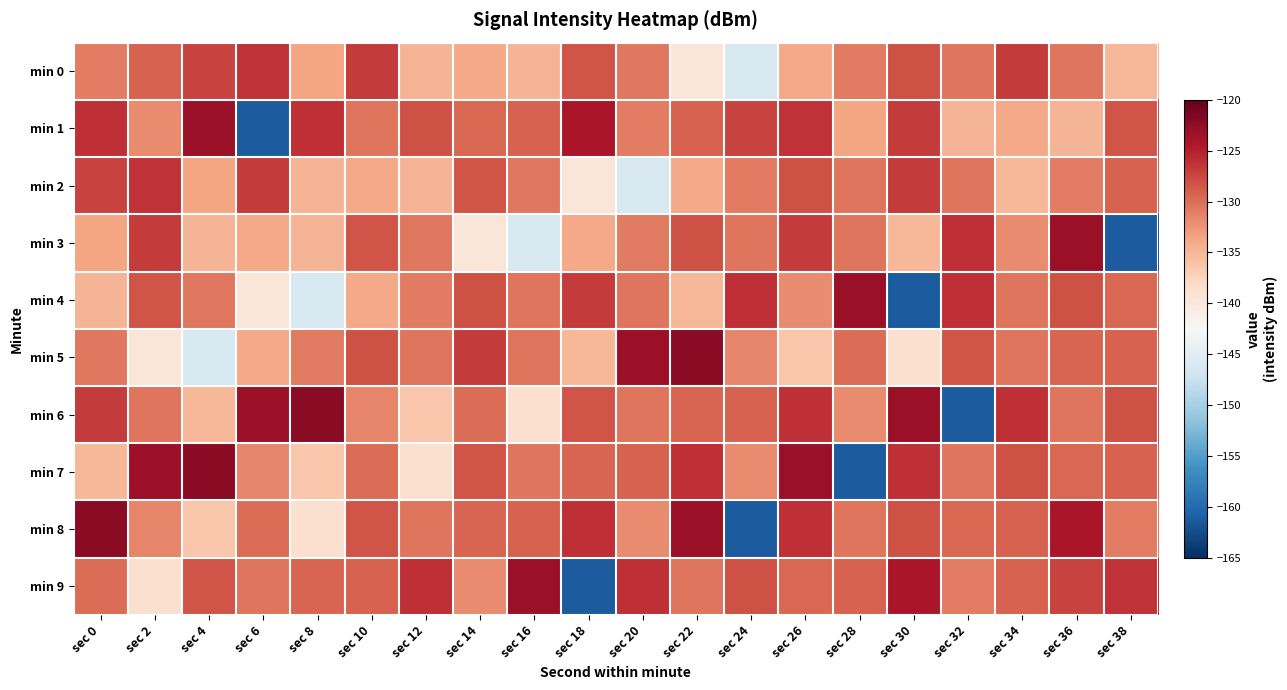

What is the minimum value shown in the chart?

-161.1